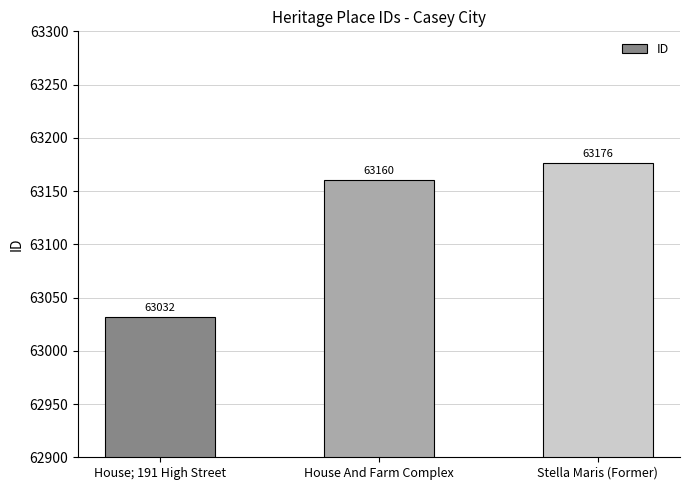

What is the difference between the values at House; 191 High Street and House And Farm Complex?

128